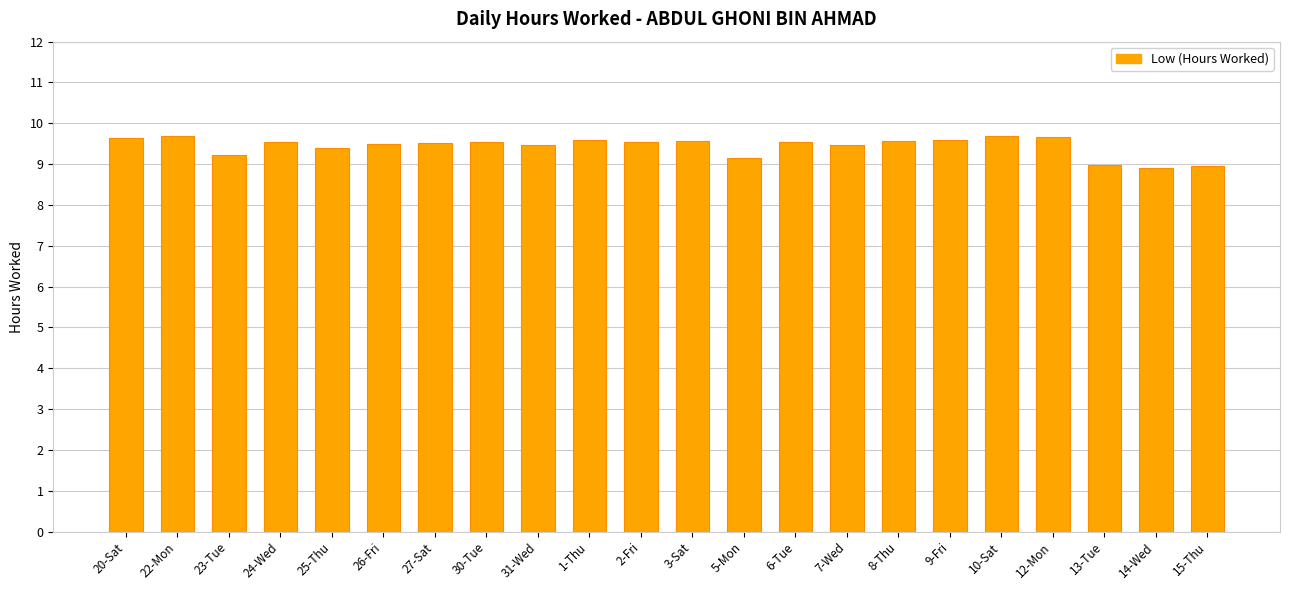

How many data points does each series have?

22